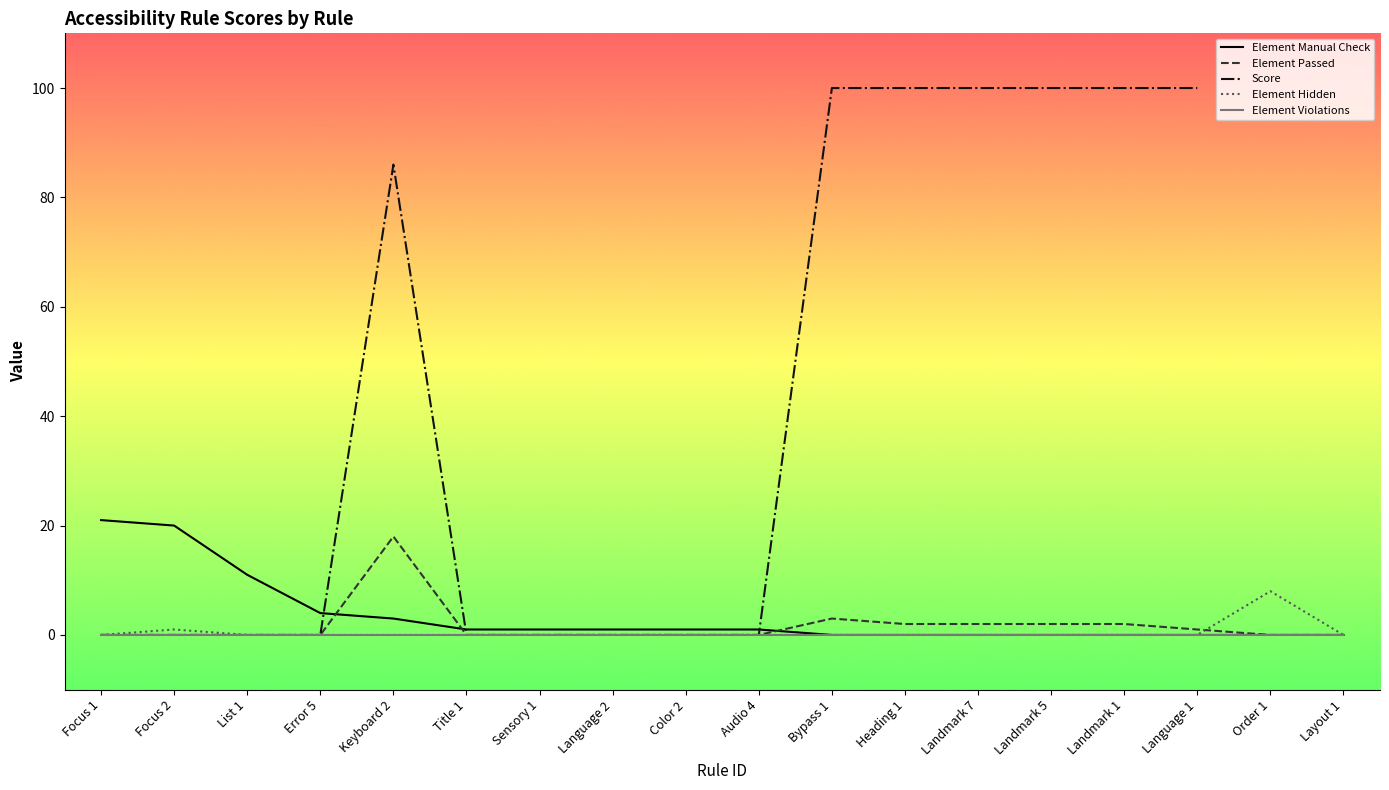

True or false: Score and Element Hidden cross at least once.

False